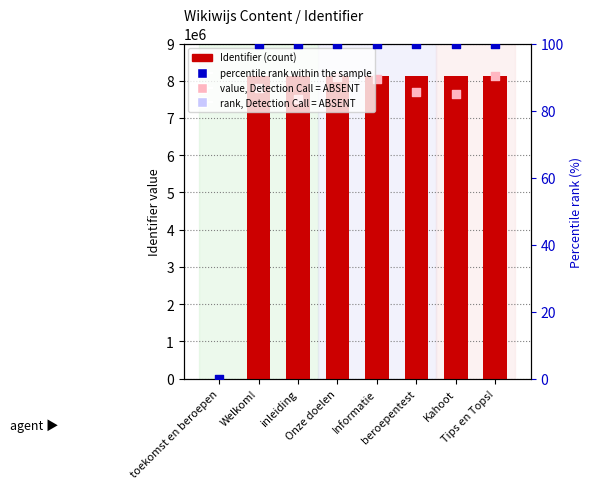

What is the total value across all series at Informatie?

16189385.0